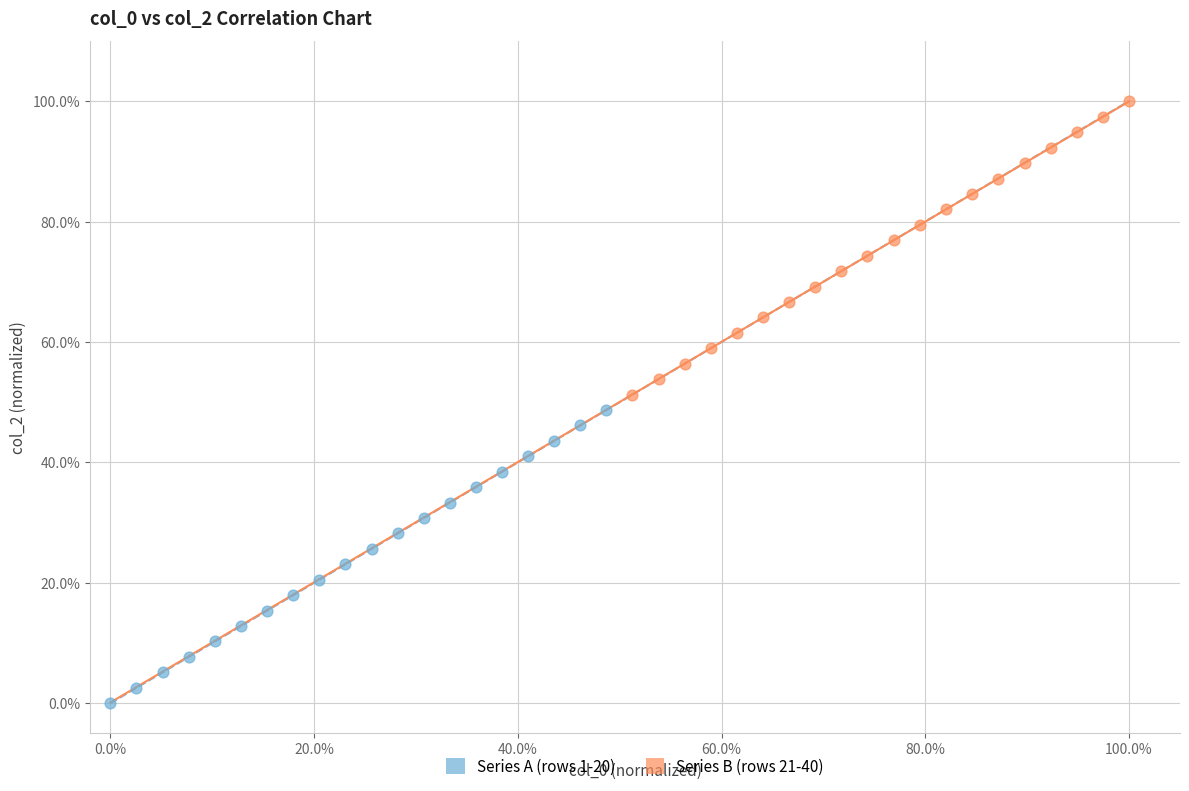

What are all the series names shown in the legend?

Series A (rows 1-20), Series B (rows 21-40)